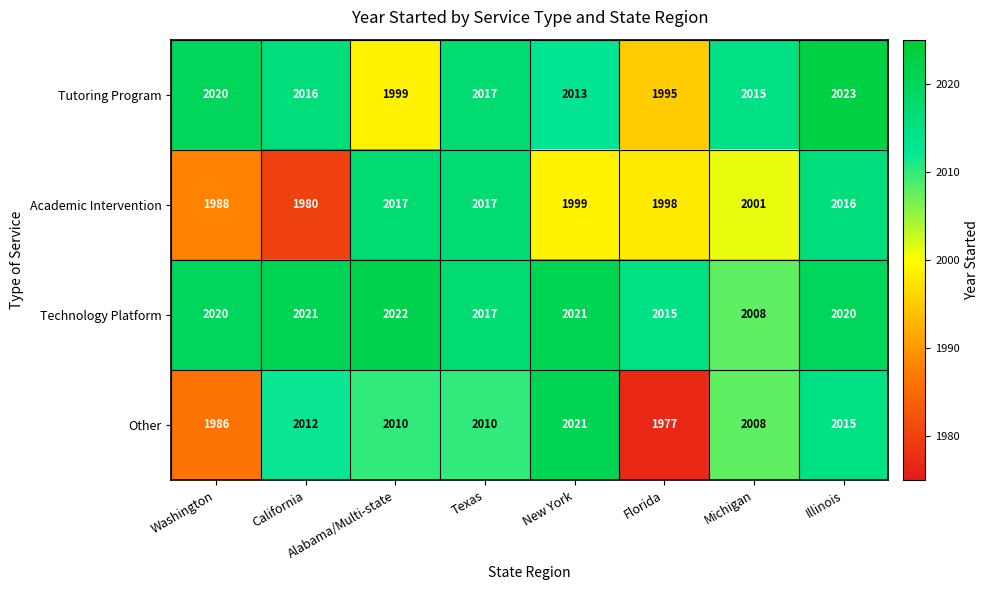

List the series in order of their peak value, lowest first.

Academic Intervention, Other, Technology Platform, Tutoring Program